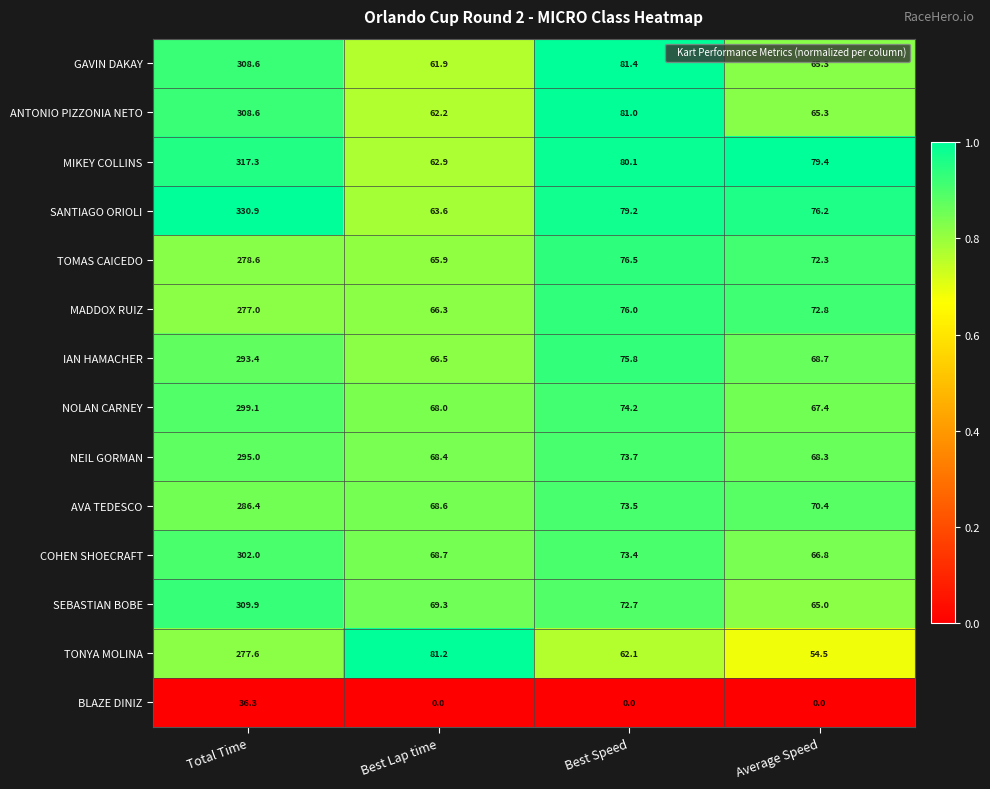

What is the difference between the maximum and minimum values in the NOLAN CARNEY series?

231.7